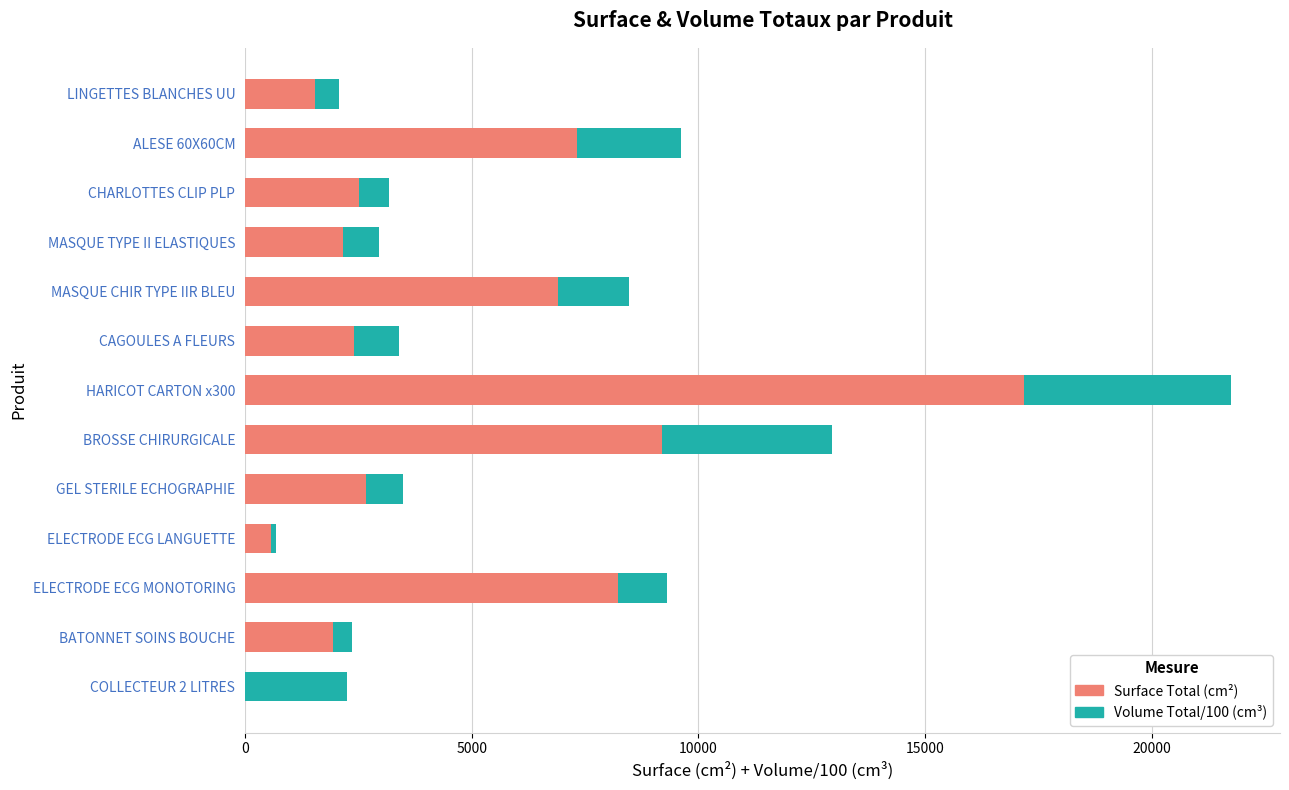

At which label does Surface Total (cm²) reach its peak?

HARICOT CARTON x300